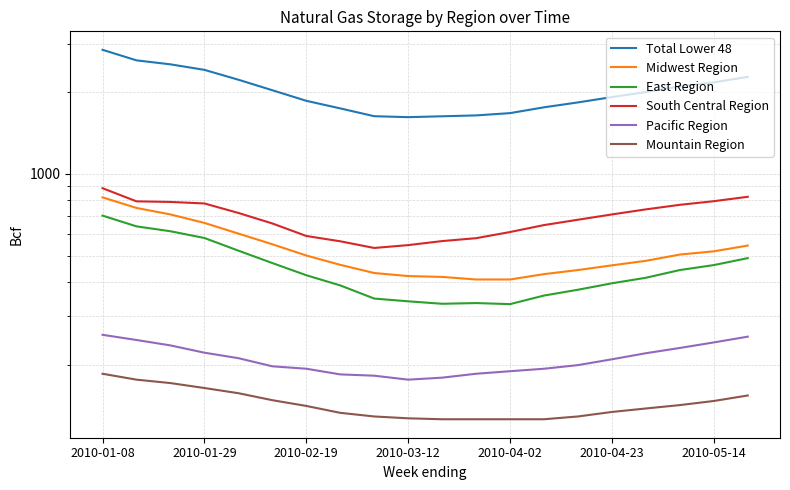

At which category does the chart reach its peak across all series?

2010-01-08